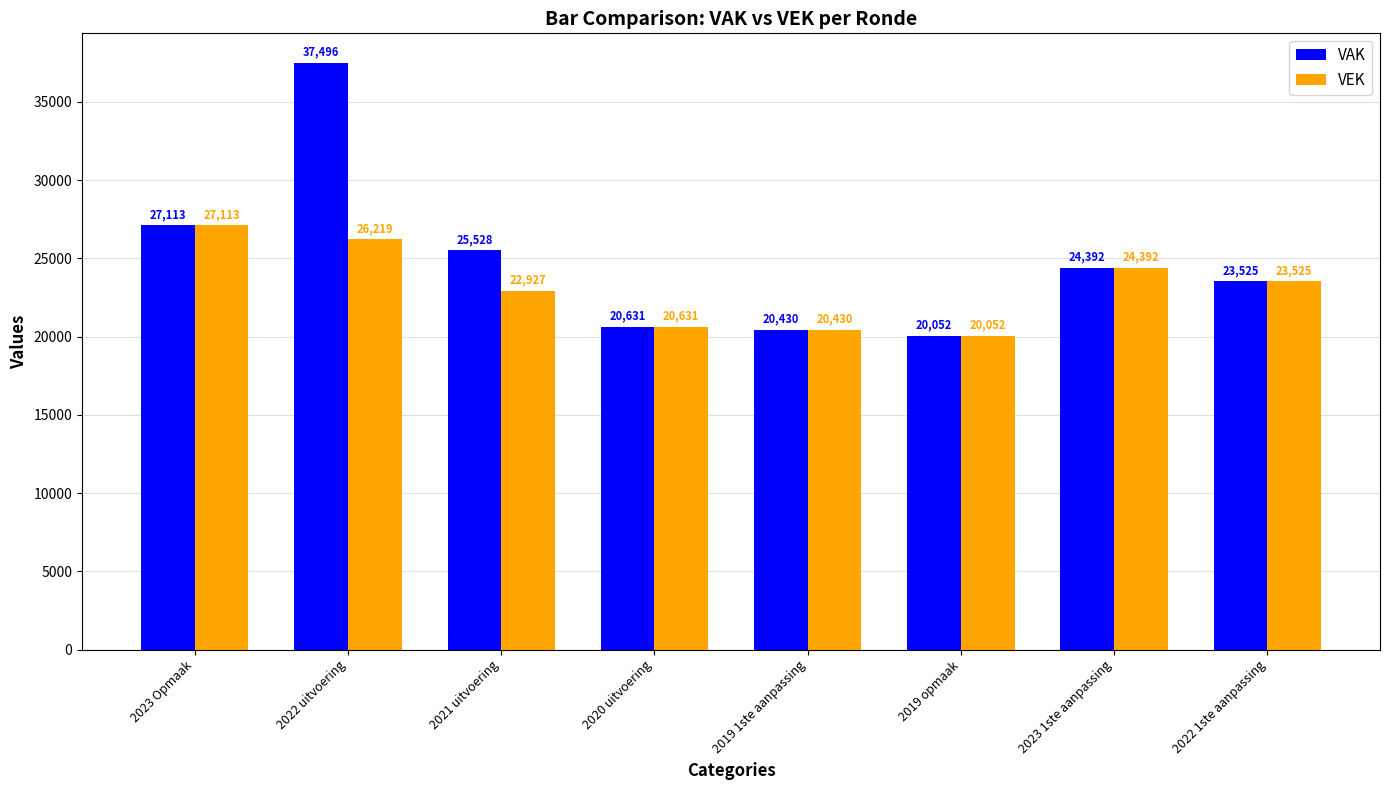

Does the chart contain any negative values?

No